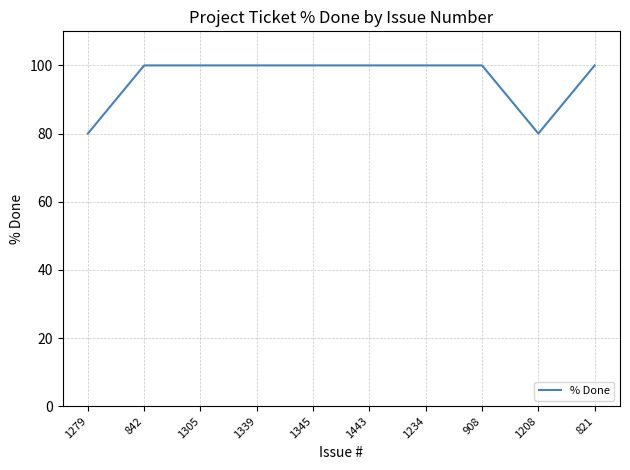

Reading left to right, transcribe all the data shown in this chart.

1279=80	842=100	1305=100	1339=100	1345=100	1443=100	1234=100	908=100	1208=80	821=100